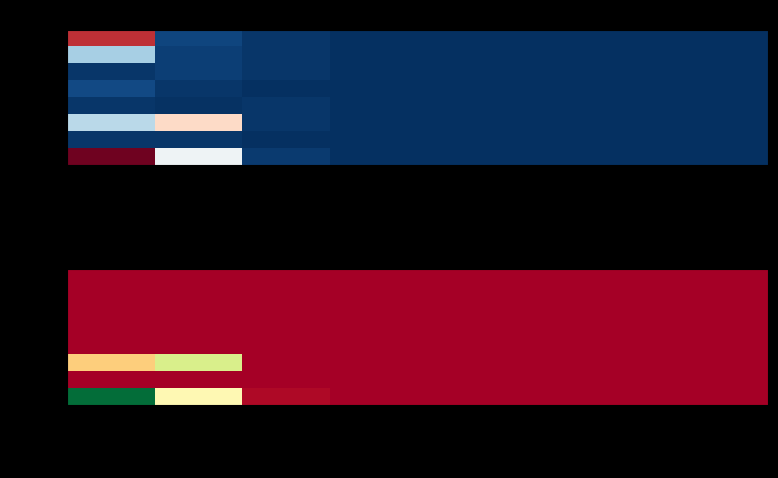

The value of zas at mnozstvi_3 is 3. True or false?

True